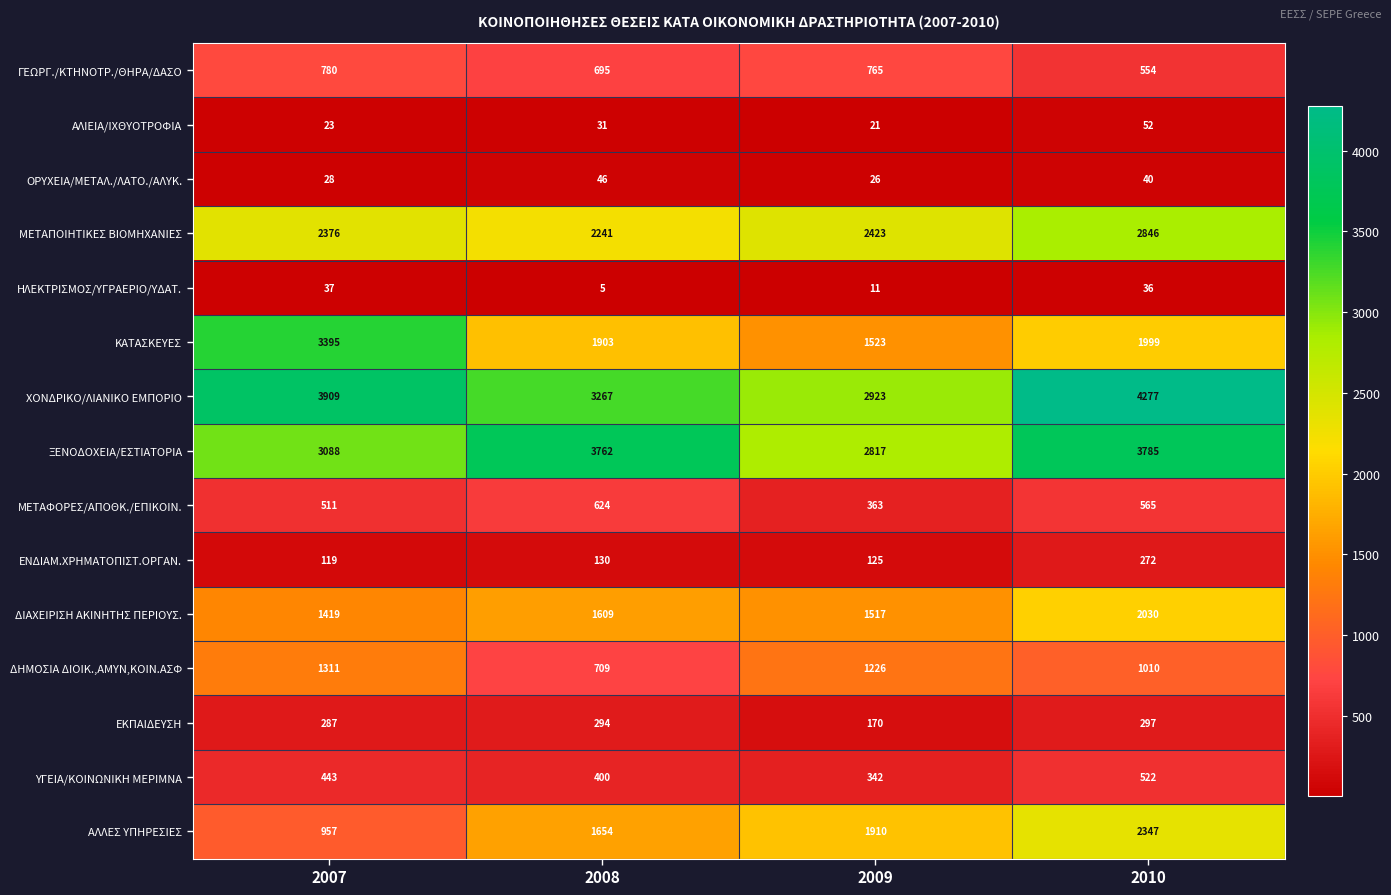

What is the total value across all series at 2007?

18683